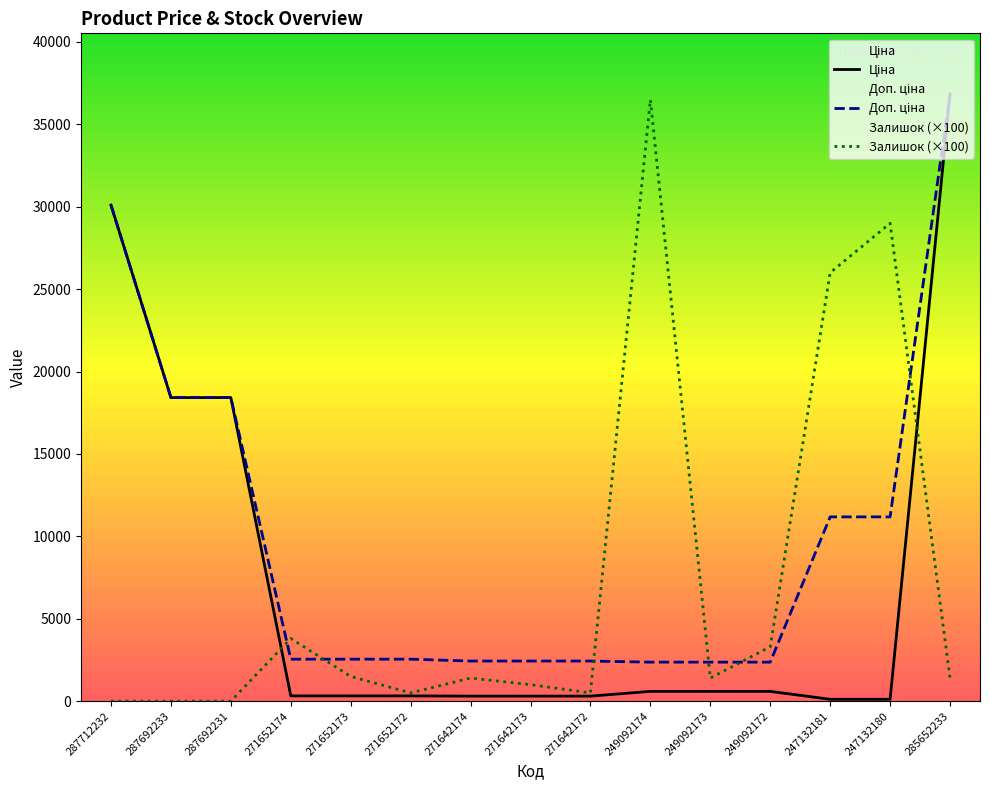

What value does the Ціна series have at 287692233?

18420.9